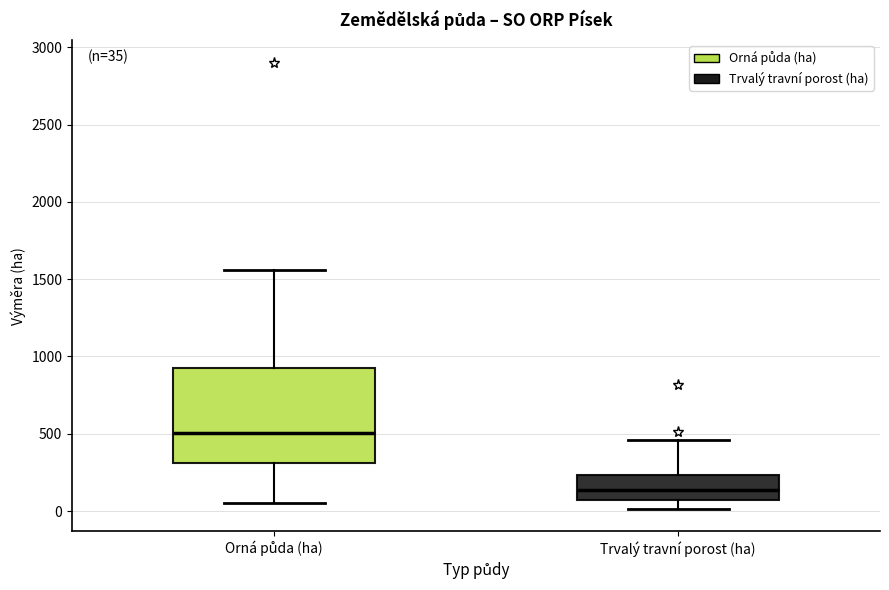

Comparing the boxes themselves (not the whiskers), which one is the tallest?

Orná půda (ha)